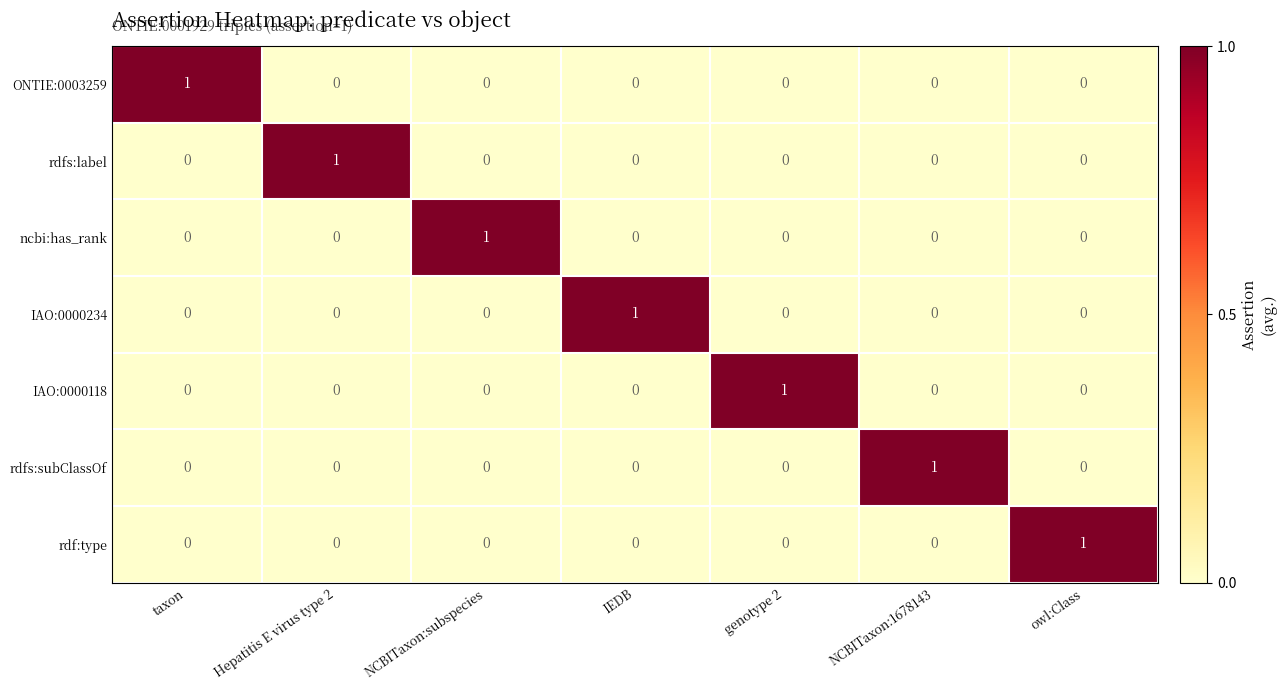

How many values in IAO:0000118 are above zero?

1